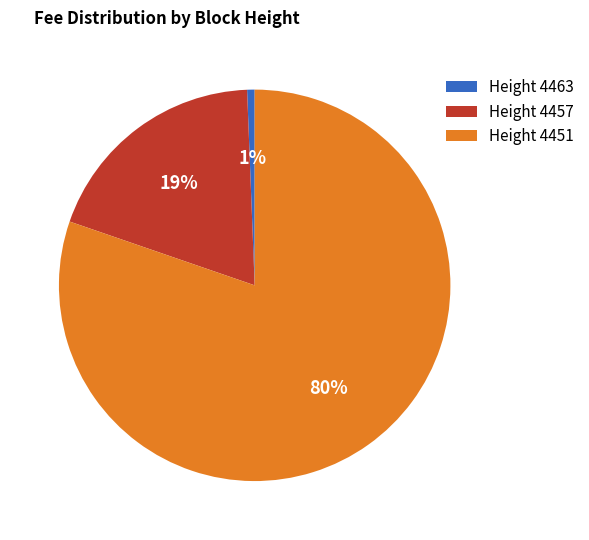

The Height 4457 slice represents 25% of the pie. True or false?

False